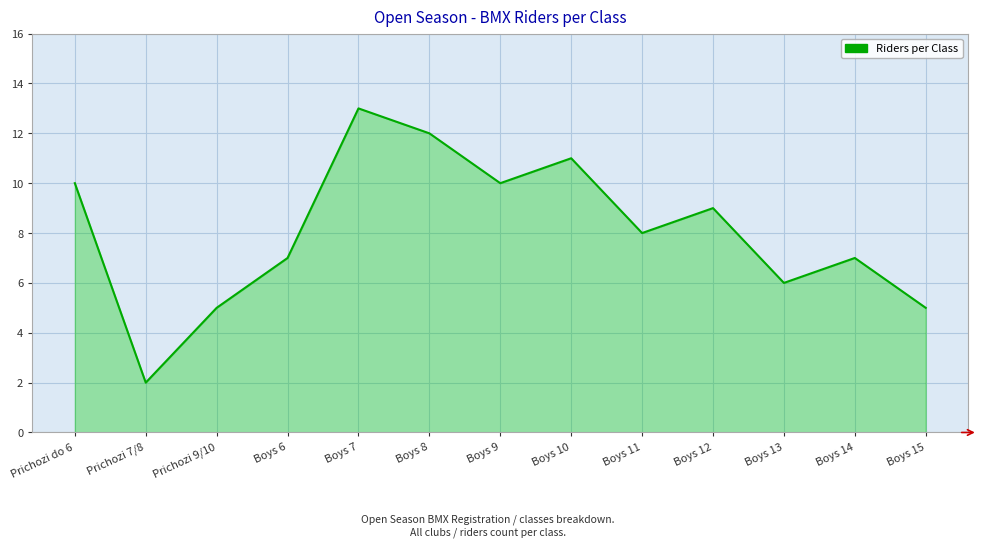

Which label corresponds to the smallest value in the chart?

Prichozi 7/8